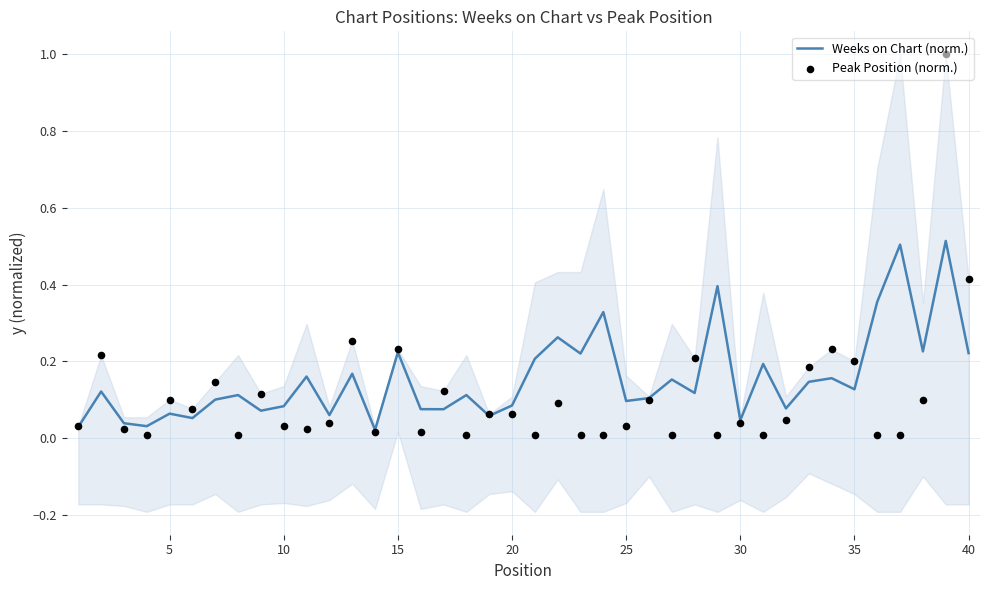

The Weeks on Chart (norm.) series shows 0.4 at 15. True or false?

False